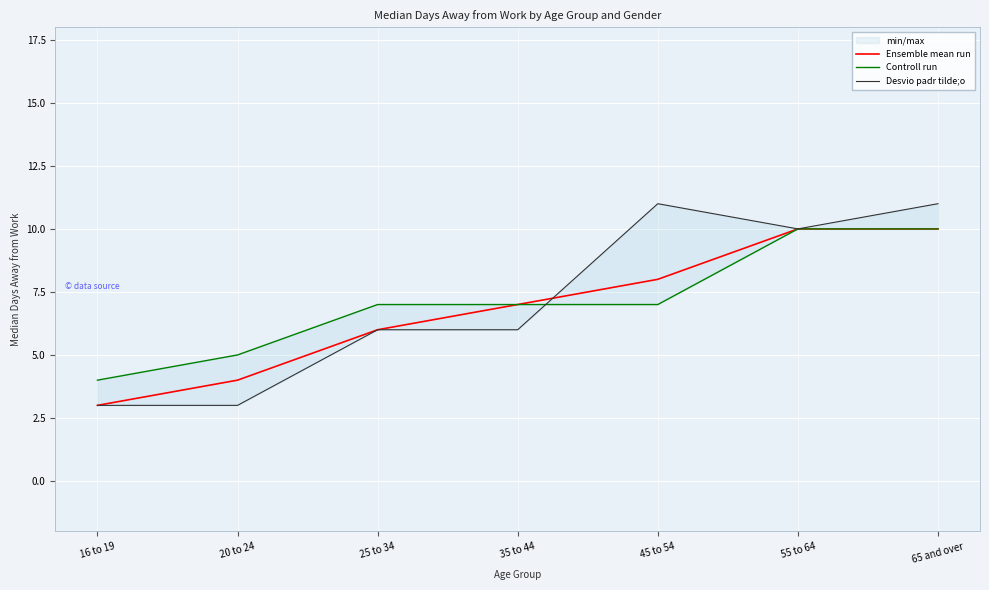

Rank the series at 16 to 19 from lowest to highest value.

Ensemble mean run, Desvio padr tilde;o, Controll run